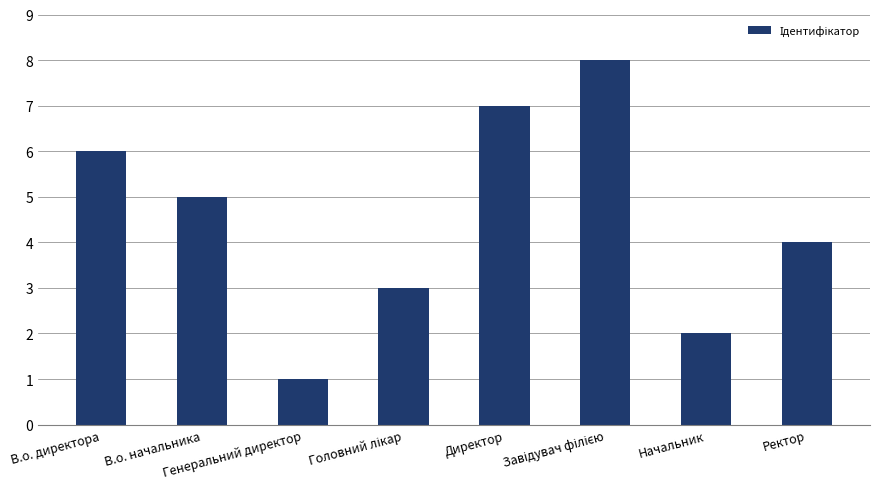

Is it true that the value at В.о. директора is 6?

True